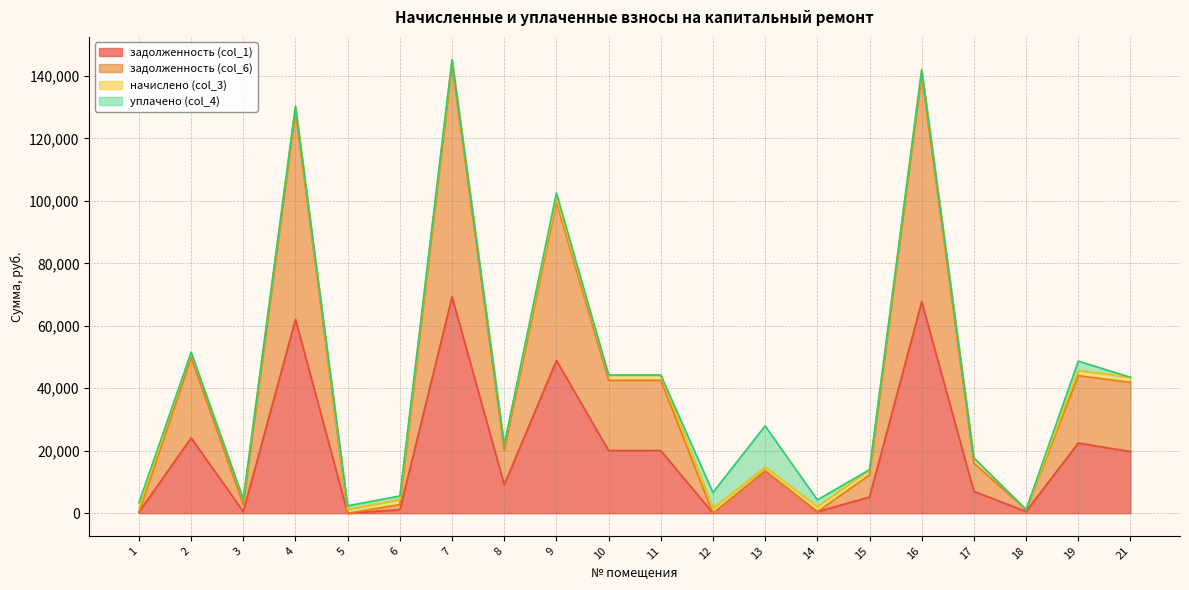

What are all the series names shown in the legend?

задолженность (col_1), задолженность (col_6), начислено (col_3), уплачено (col_4)